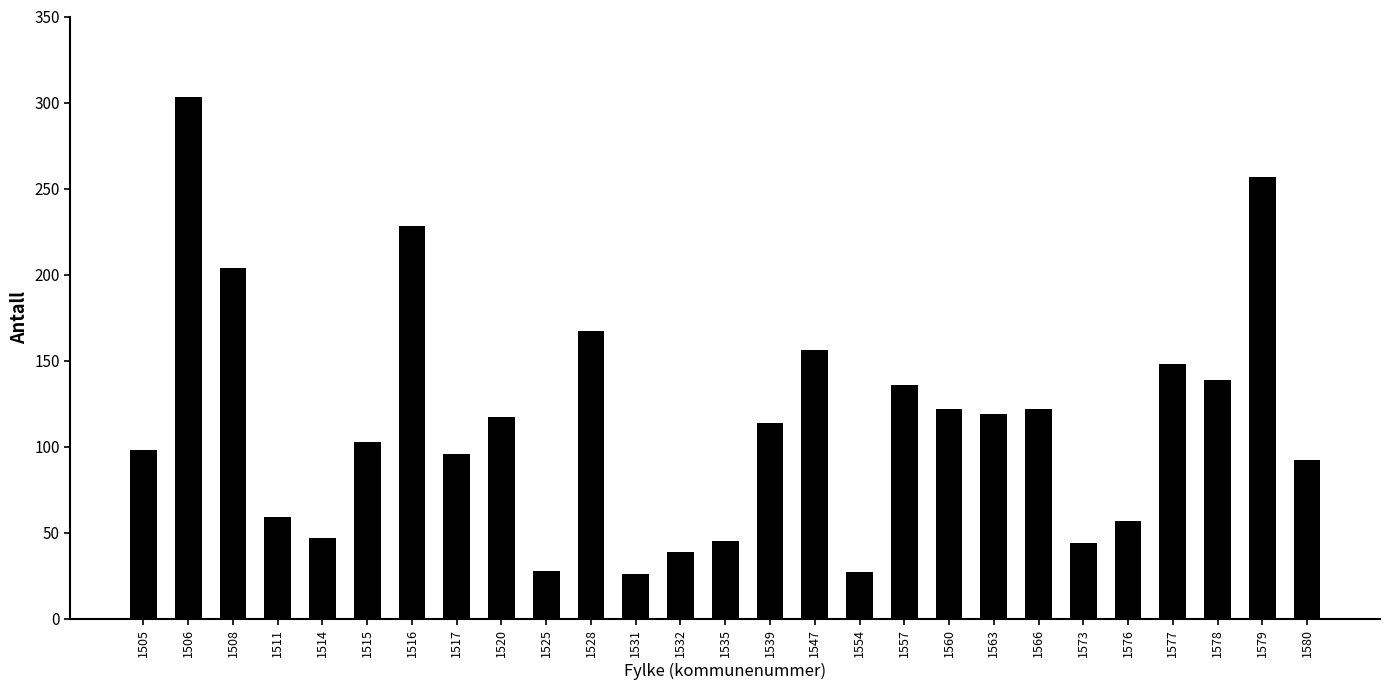

What is the ratio of the value at 1579 to the value at 1528?

1.5